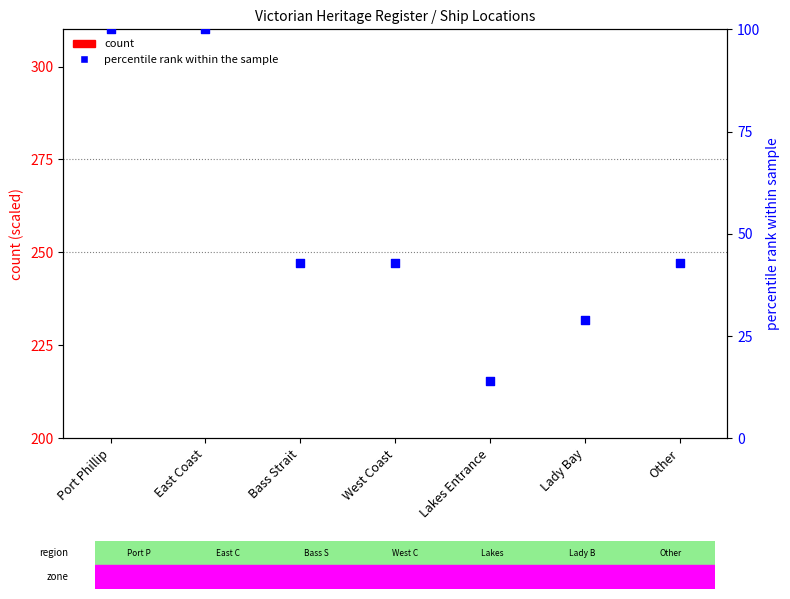

Which series contains the highest Y value?

percentile rank within the sample